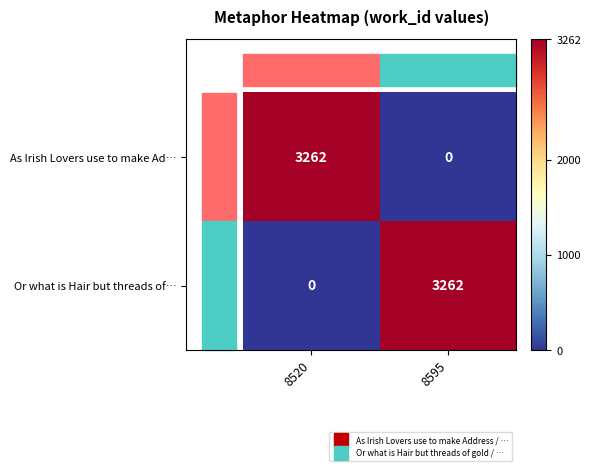

The value of As Irish Lovers use to make Ad… at 8520 is 5363. True or false?

False